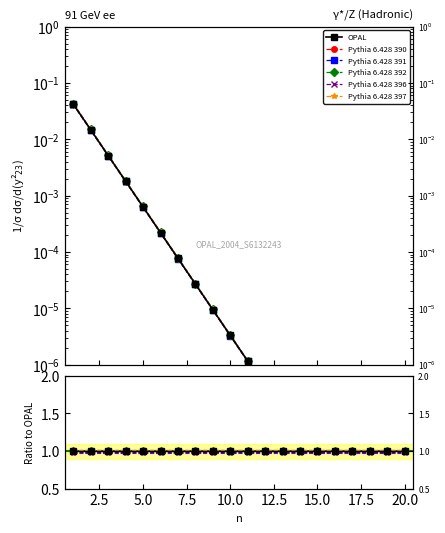

Which series has the widest spread of values?

Pythia 6.428 397